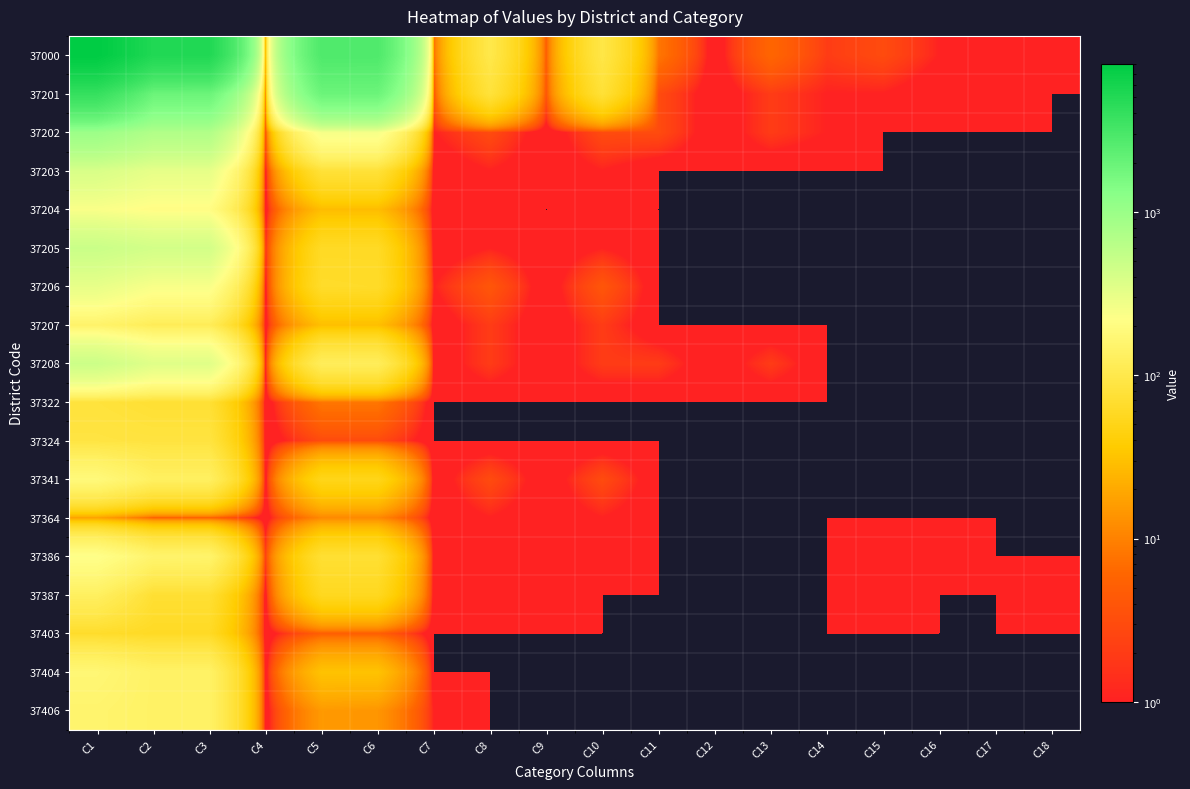

Rank the series by their maximum value, from highest to lowest.

37000, 37201, 37202, 37205, 37208, 37203, 37206, 37204, 37386, 37341, 37404, 37406, 37207, 37387, 37324, 37322, 37403, 37364